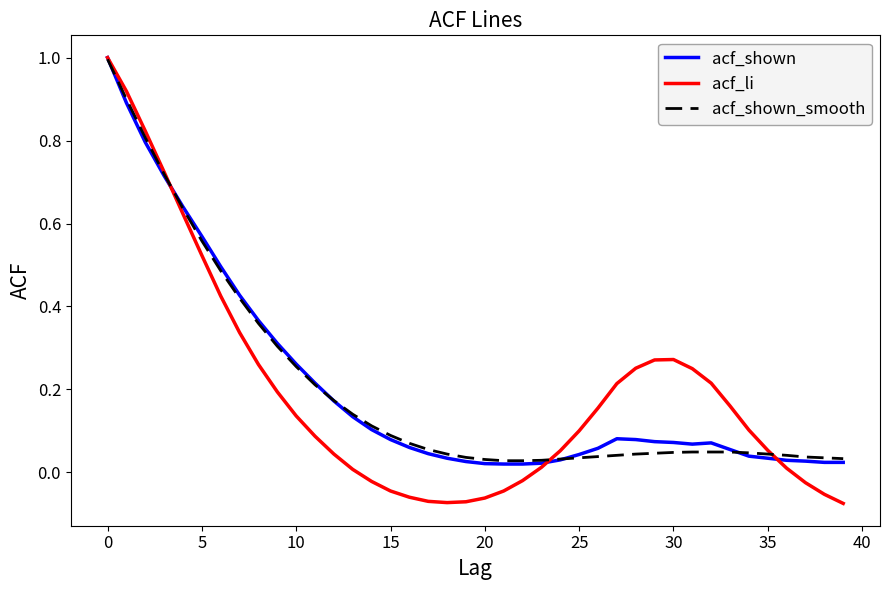

Which series has the widest spread of values?

acf_li